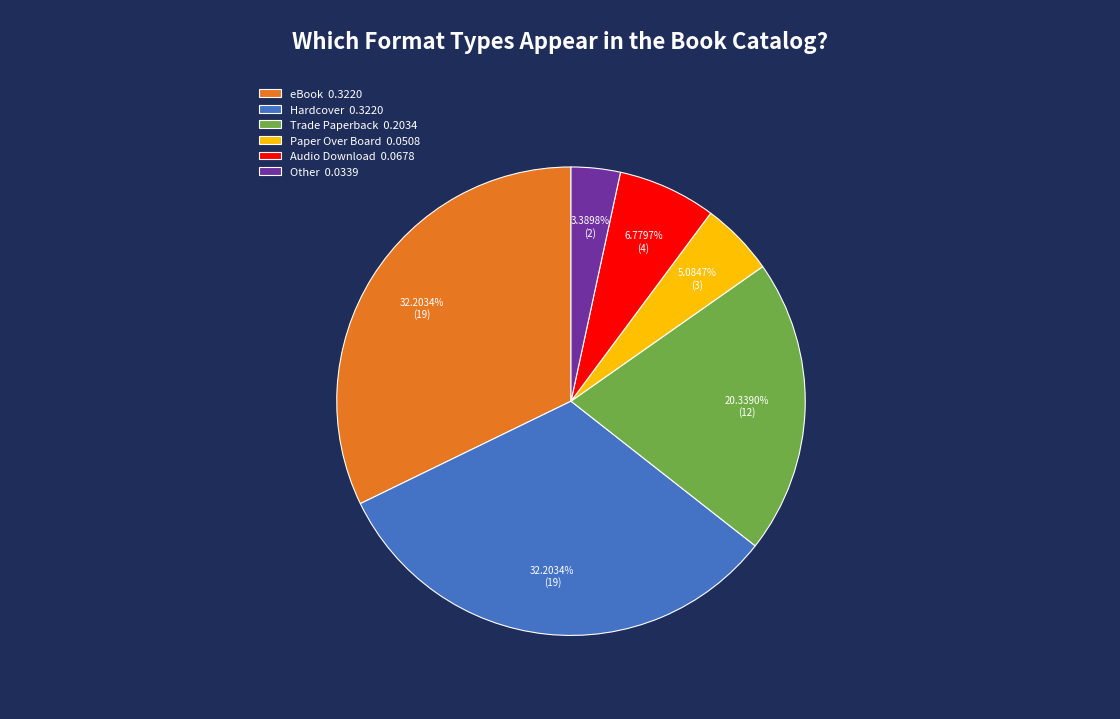

How many segments does this pie chart have?

6